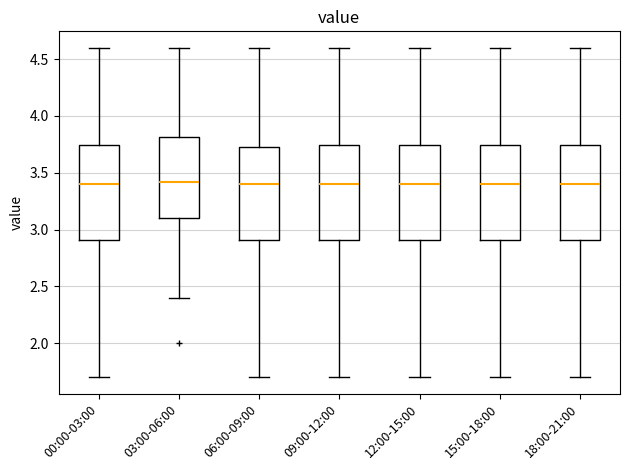

Reading left to right, transcribe this box plot: for each box, give where its median line is, the range the box spans, and where its two whiskers end, as read against the y-axis. The values are not printed on the chart, so give them approximately, as read against the axis.

00:00-03:00: median 3.40, box 2.90 to 3.75, whiskers 1.70 to 4.60
03:00-06:00: median 3.40, box 3.10 to 3.80, whiskers 2.40 to 4.60
06:00-09:00: median 3.40, box 2.90 to 3.75, whiskers 1.70 to 4.60
09:00-12:00: median 3.40, box 2.90 to 3.75, whiskers 1.70 to 4.60
12:00-15:00: median 3.40, box 2.90 to 3.75, whiskers 1.70 to 4.60
15:00-18:00: median 3.40, box 2.90 to 3.75, whiskers 1.70 to 4.60
18:00-21:00: median 3.40, box 2.90 to 3.75, whiskers 1.70 to 4.60